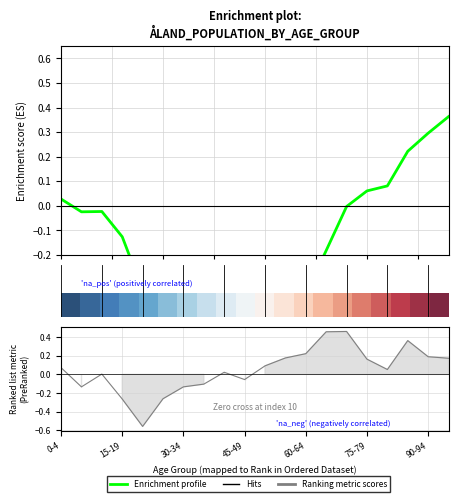

What is the value of the Enrichment profile point at the 10th from the left?

-0.6